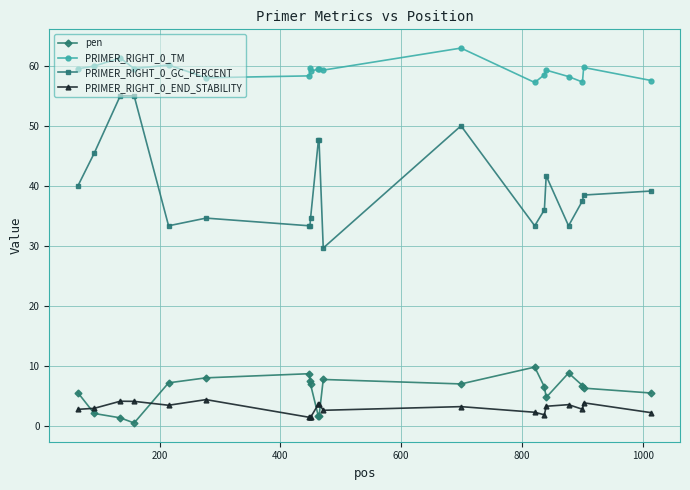

True or false: pen has more than 1 interior local peaks.

True